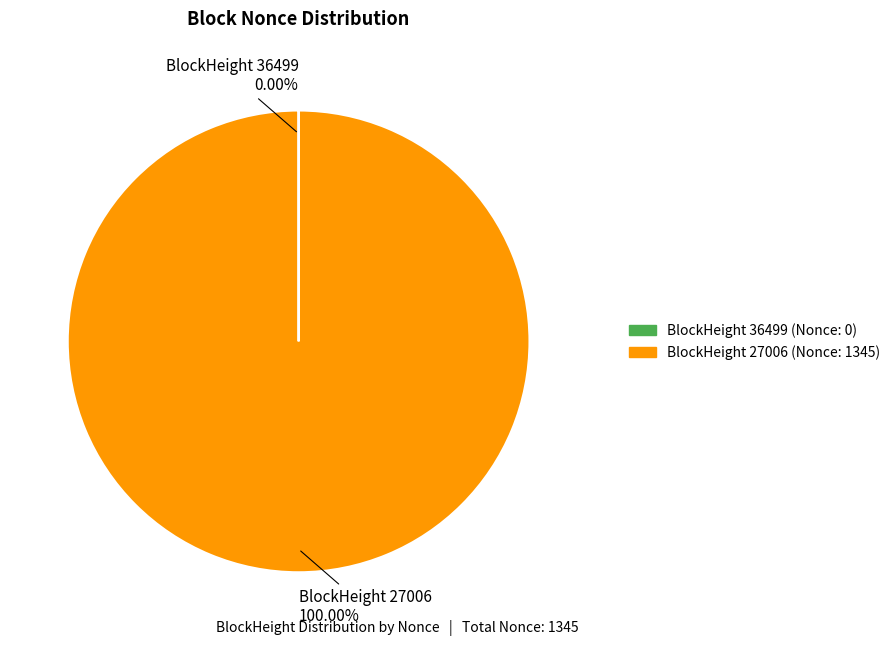

Which category has the smallest portion of the pie?

36499